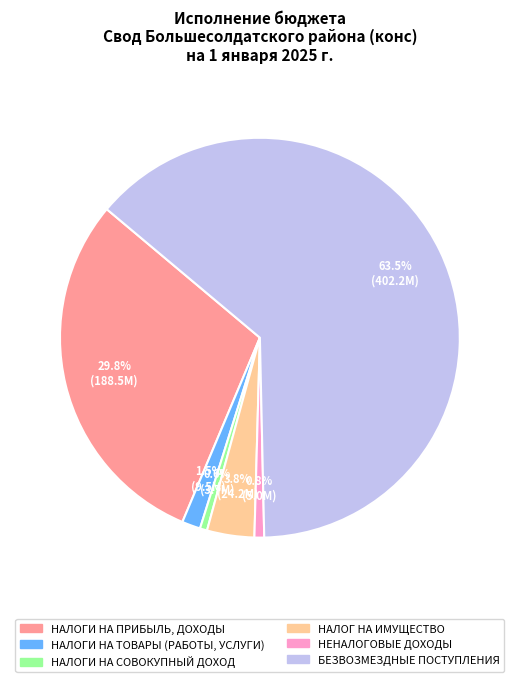

Count the number of slices in the pie.

6